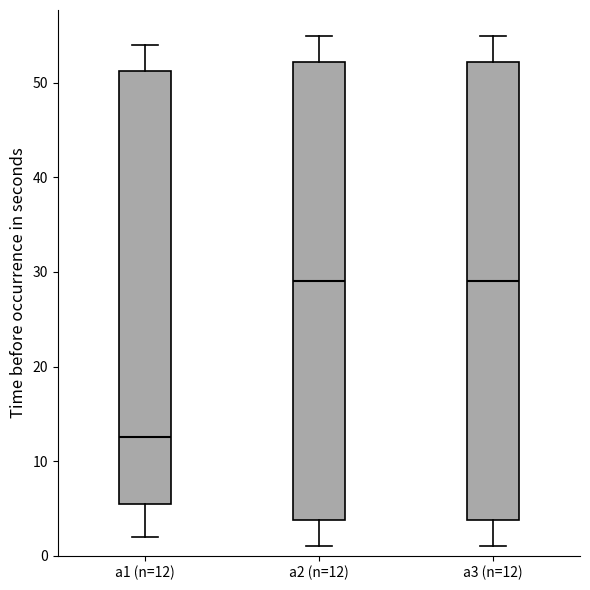

Where is the upper edge of the box for a1 (n=12) on the y-axis? The values are not printed on the chart, so give them approximately, as read against the axis.

51